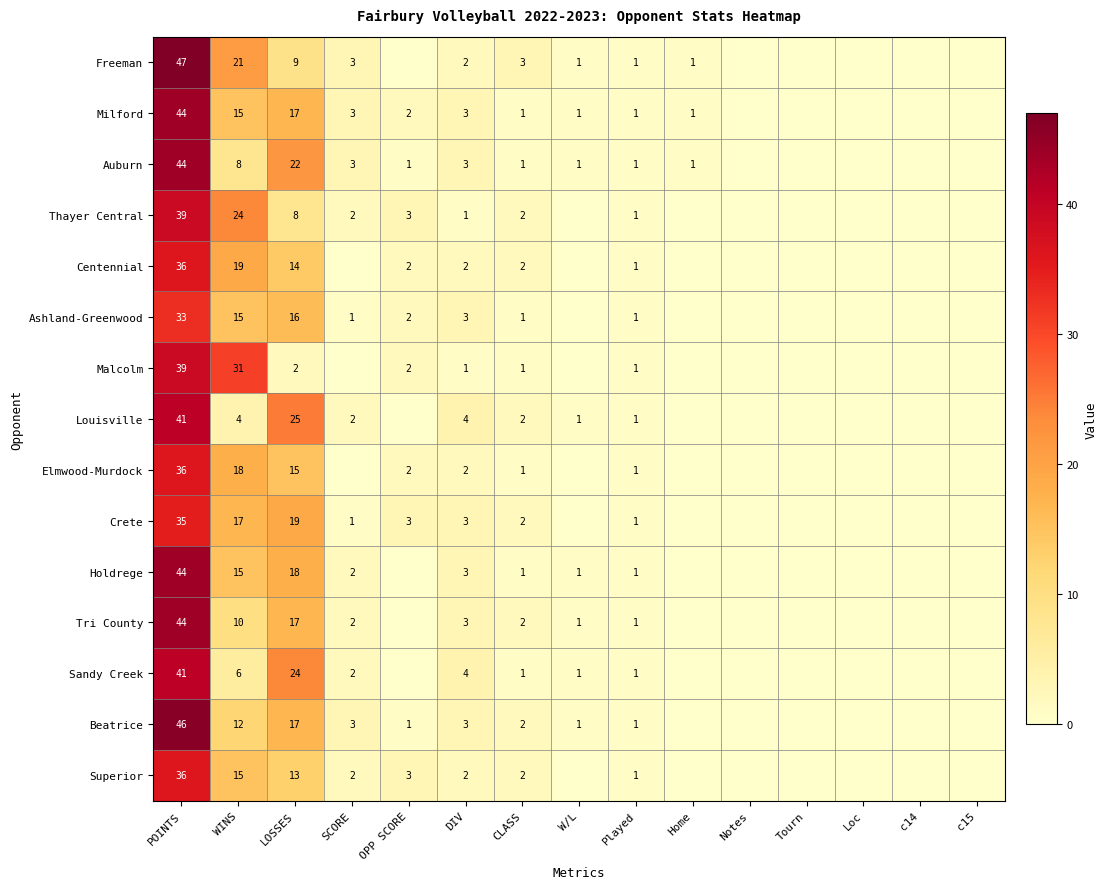

What is the difference between the maximum and second lowest values in the Louisville series?

41